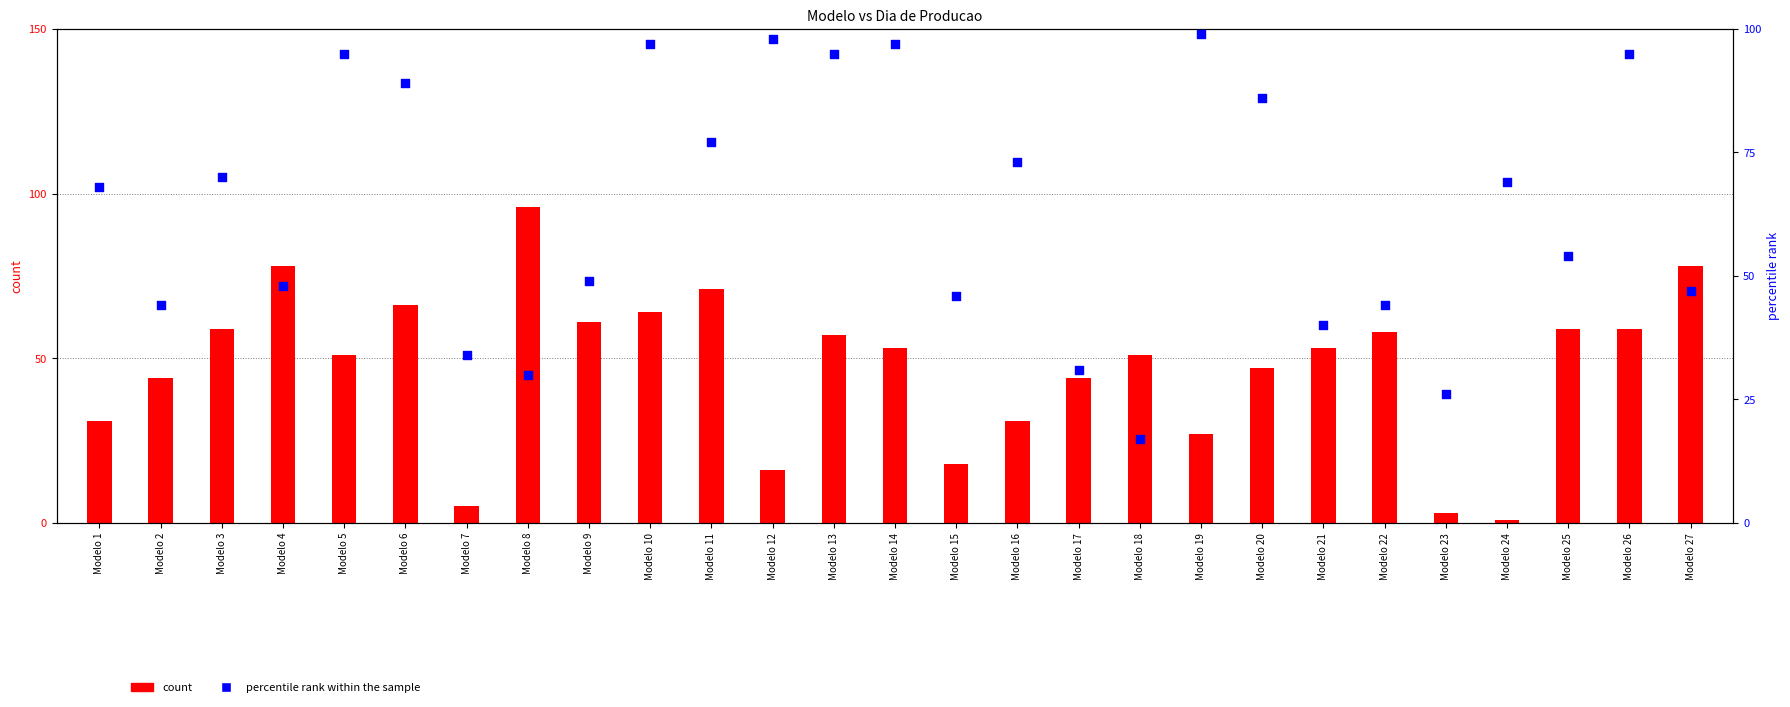

What is the total value across all series at Modelo 13?

152